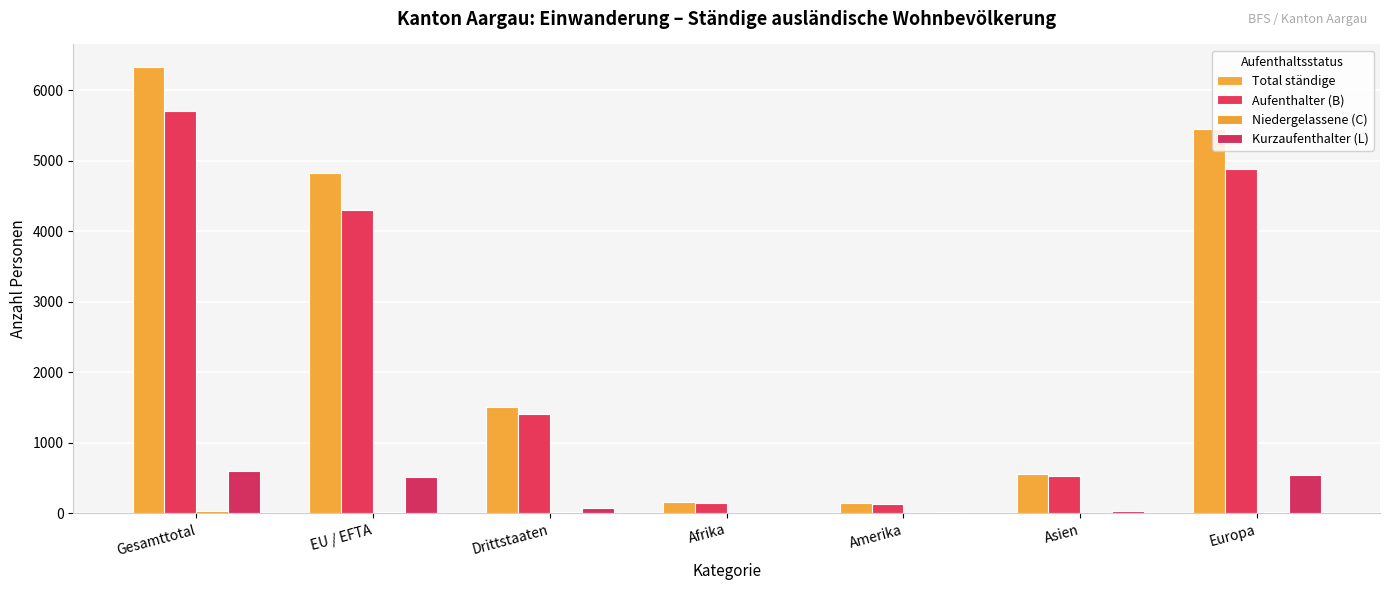

At how many categories does at least one series exceed 5604?

1